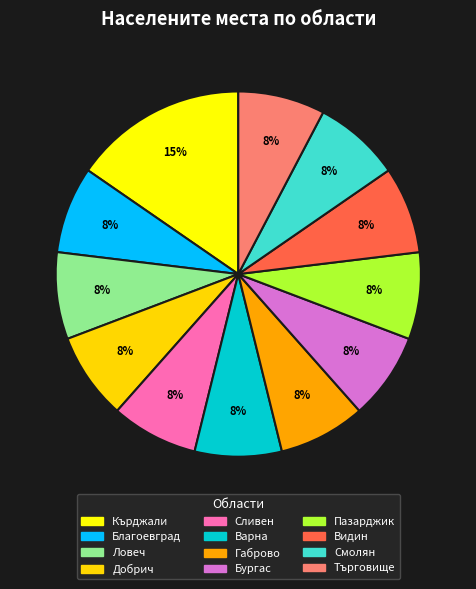

Which slice is the largest?

Кърджали